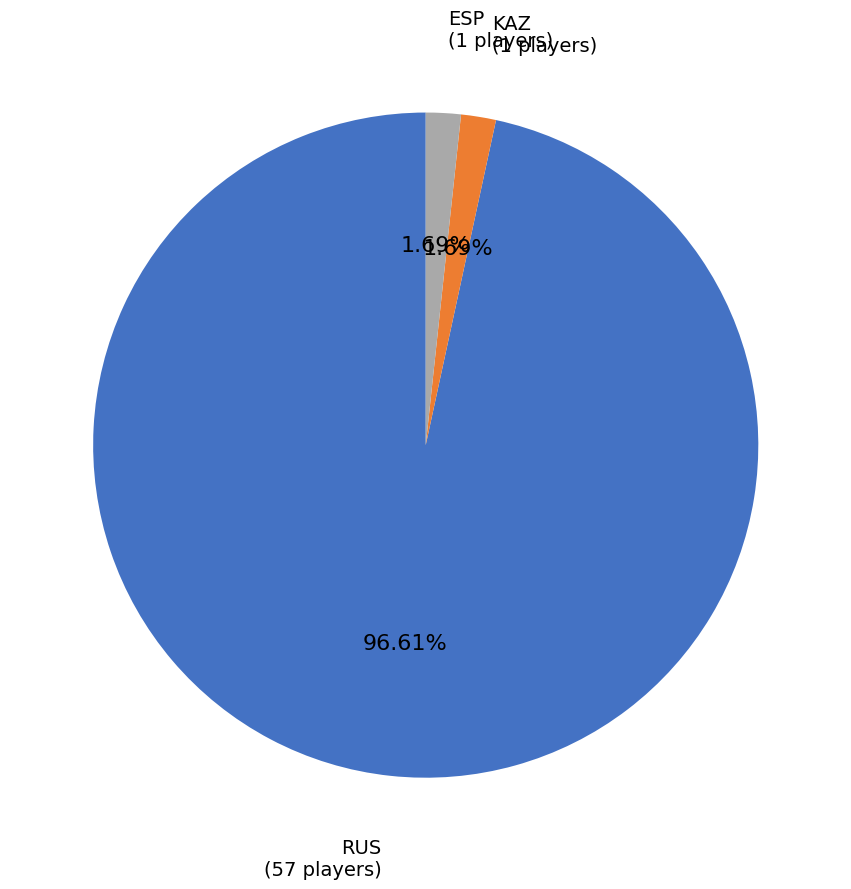

To the nearest percent, what is the difference between the largest and smallest slice percentages?

95%